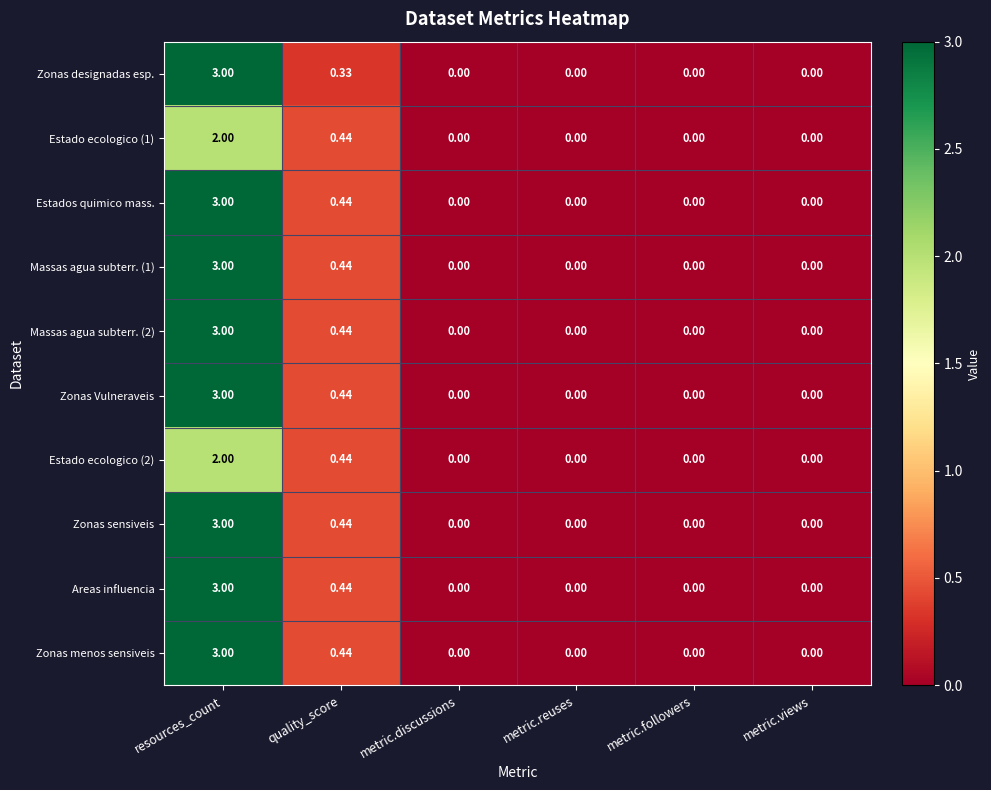

At which label does Zonas Vulneraveis reach its peak?

resources_count